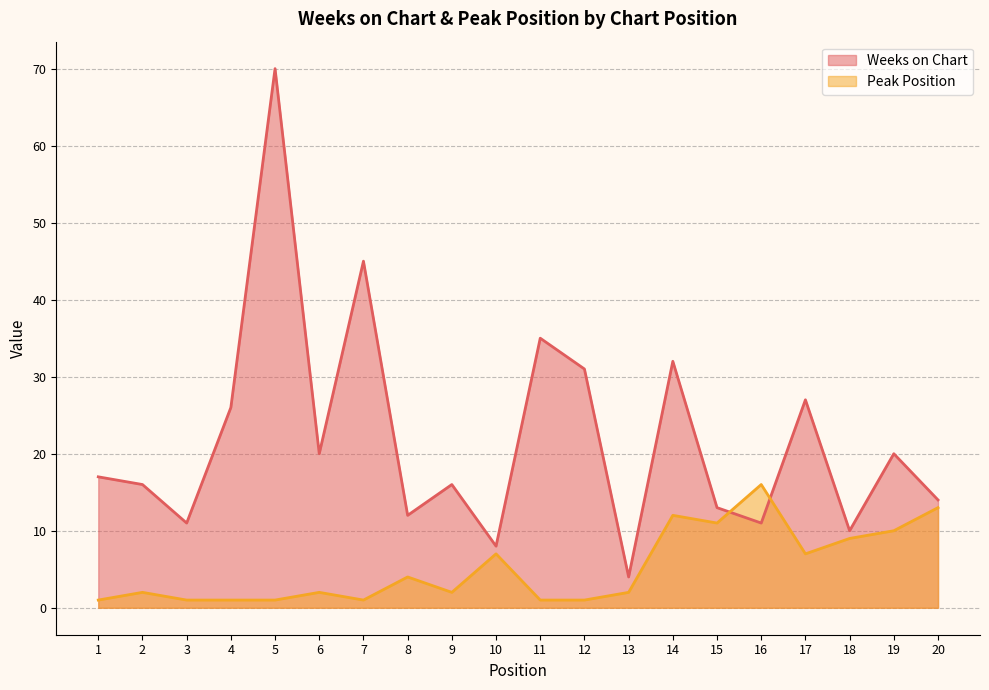

List the series in order of their peak value, highest first.

Weeks on Chart, Peak Position